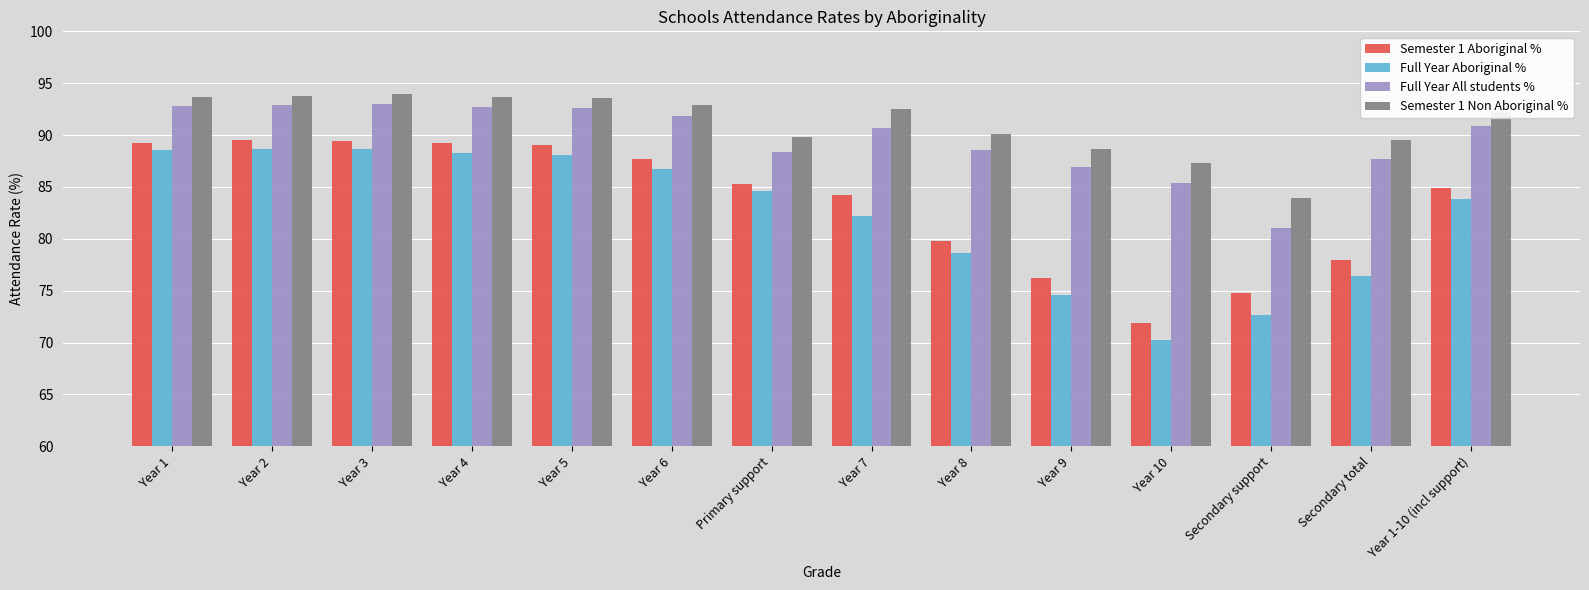

What is the difference between the Full Year Aboriginal % values at Secondary total and Year 9?

1.8